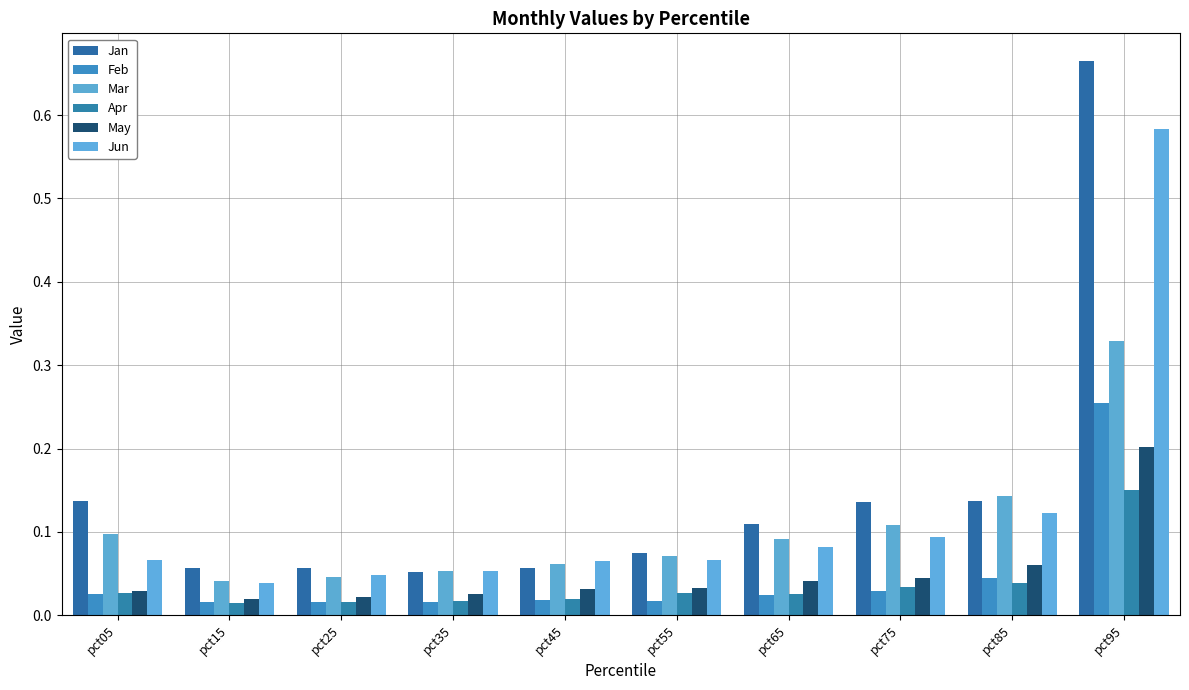

How many bars are there in total?

60